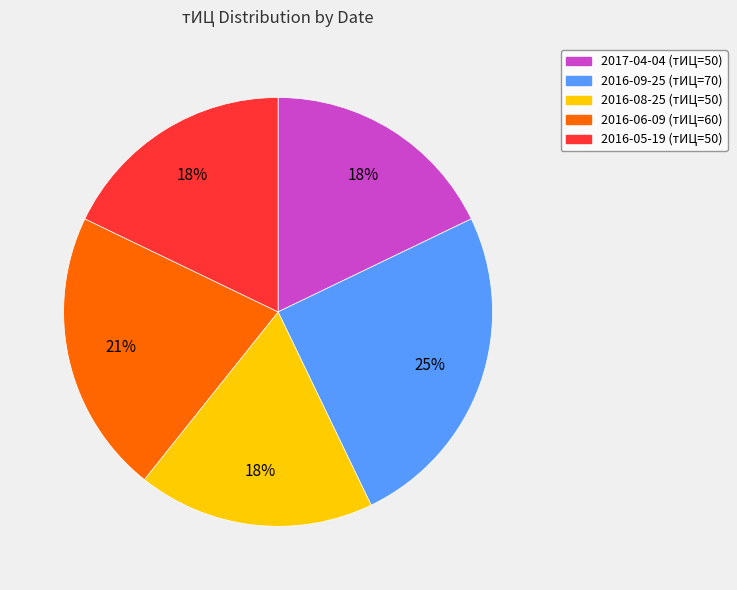

Count the number of slices in the pie.

5